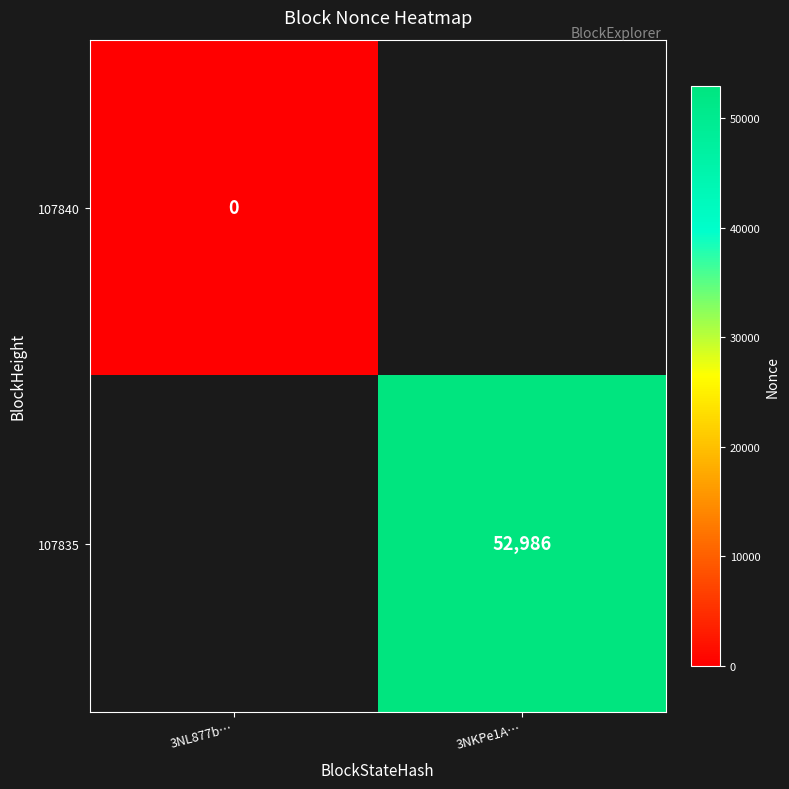

What is the greatest value displayed?

52986.0